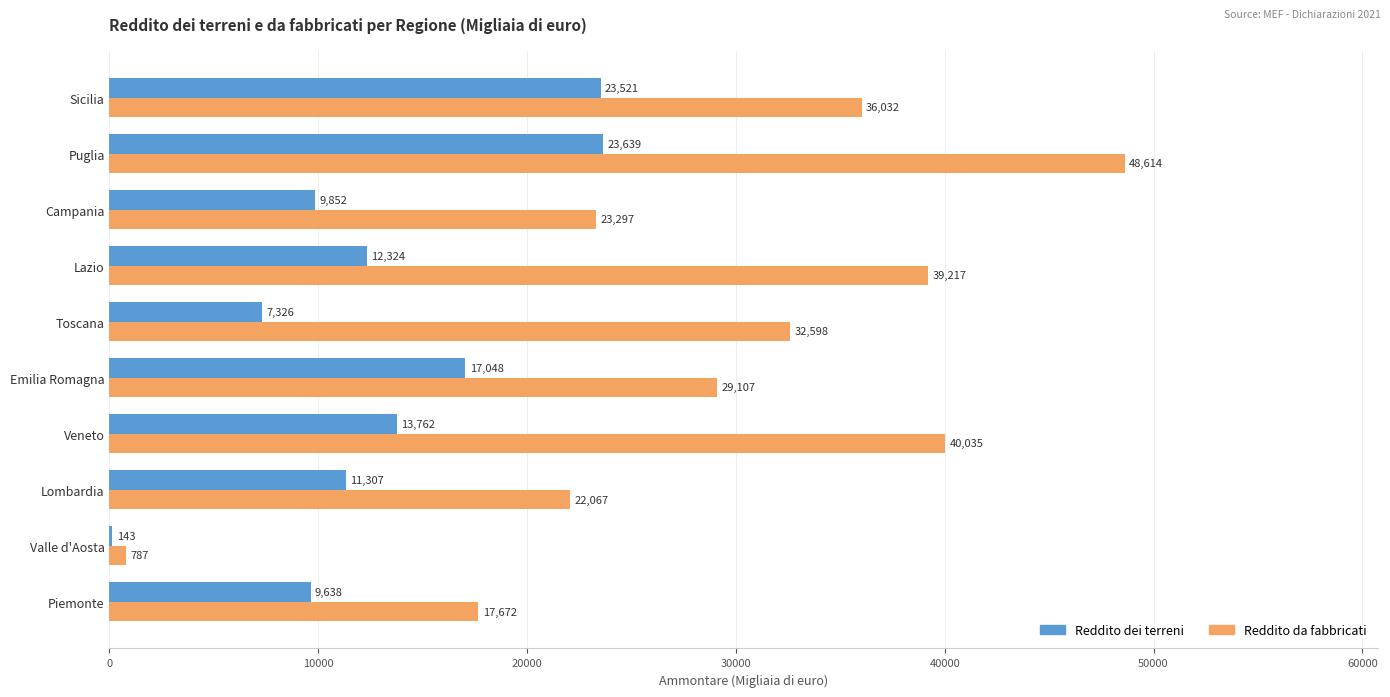

What are all the series names shown in the legend?

Reddito dei terreni, Reddito da fabbricati